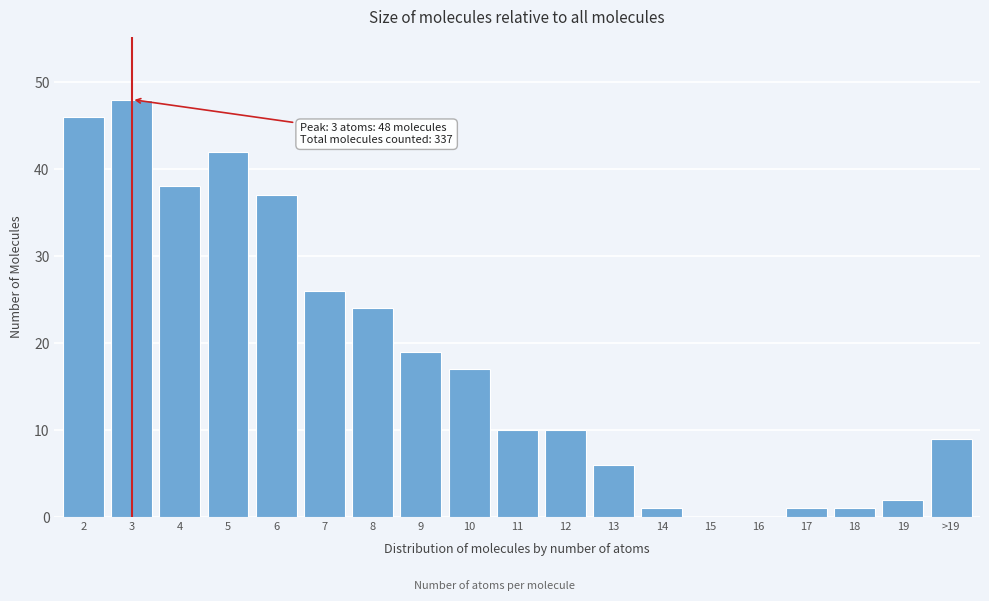

Reading right to left, list all the values displayed in this chart.

>19=9	19=2	18=1	17=1	16=0	15=0	14=1	13=6	12=10	11=10	10=17	9=19	8=24	7=26	6=37	5=42	4=38	3=48	2=46